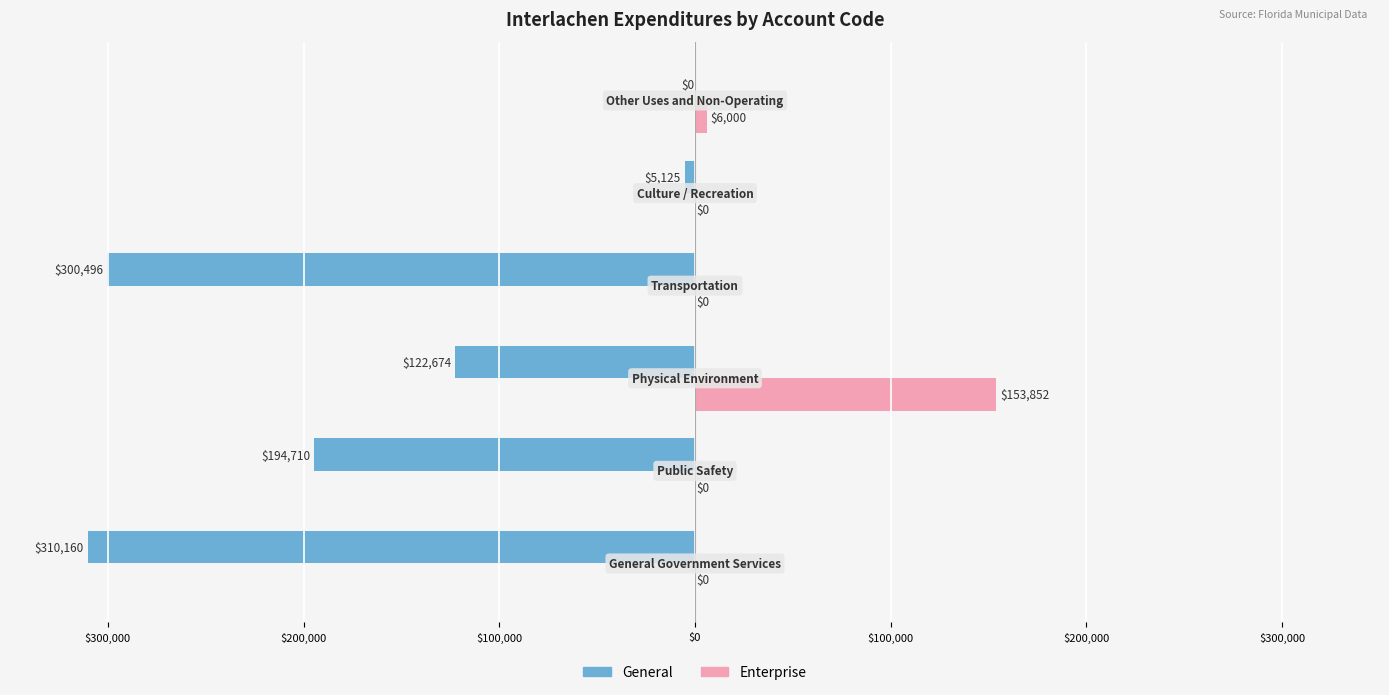

What is the value of the General bar at the 2nd from the left?

-194710